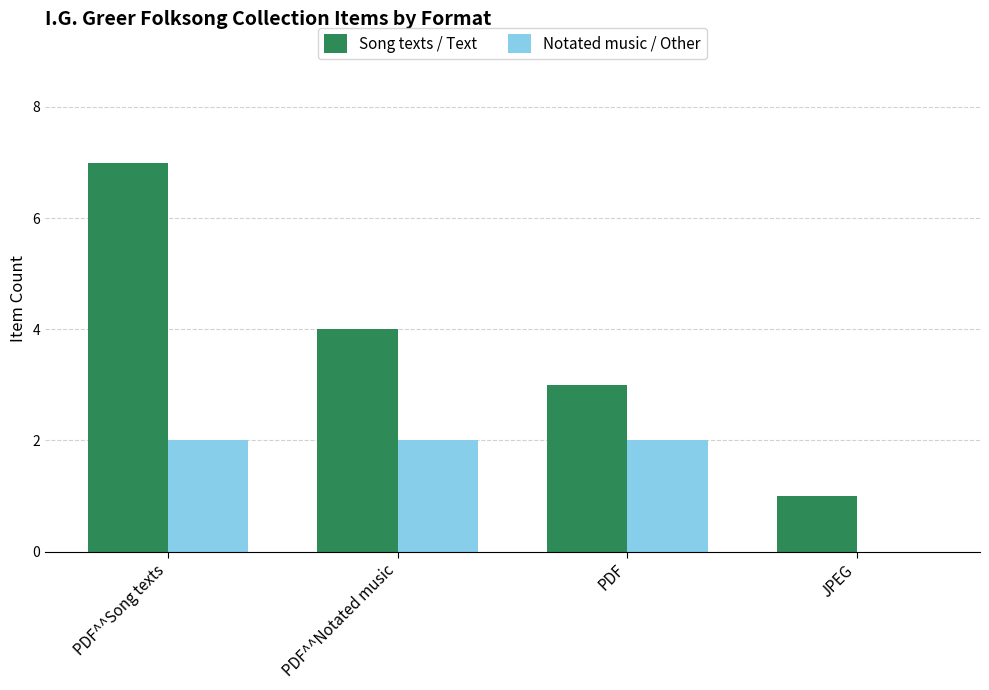

What is the sum of all Notated music / Other values?

6